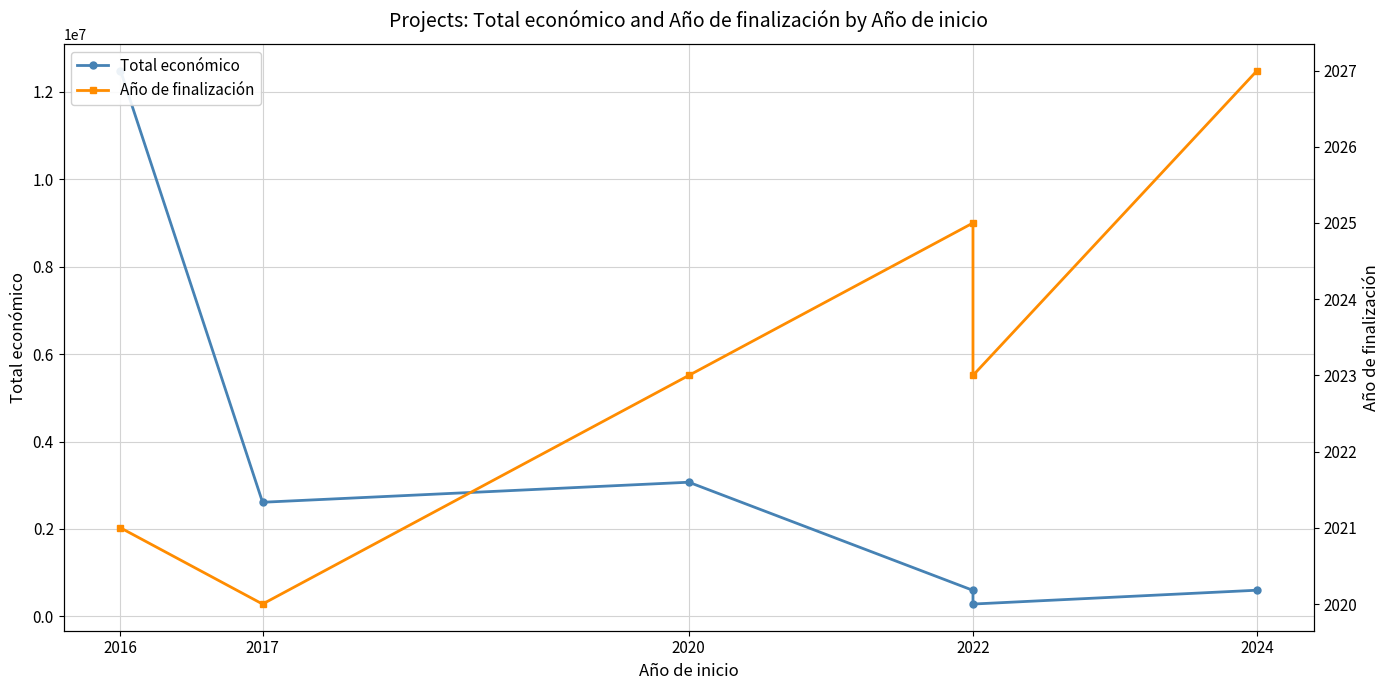

What is the average value of the Total económico series?

3274162